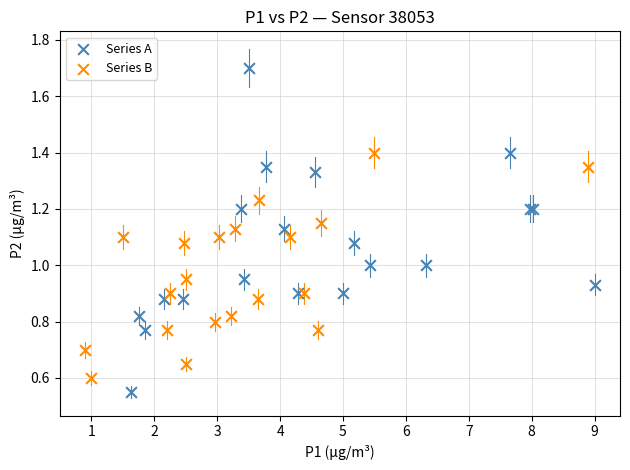

Which series reaches the minimum Y coordinate?

Series A